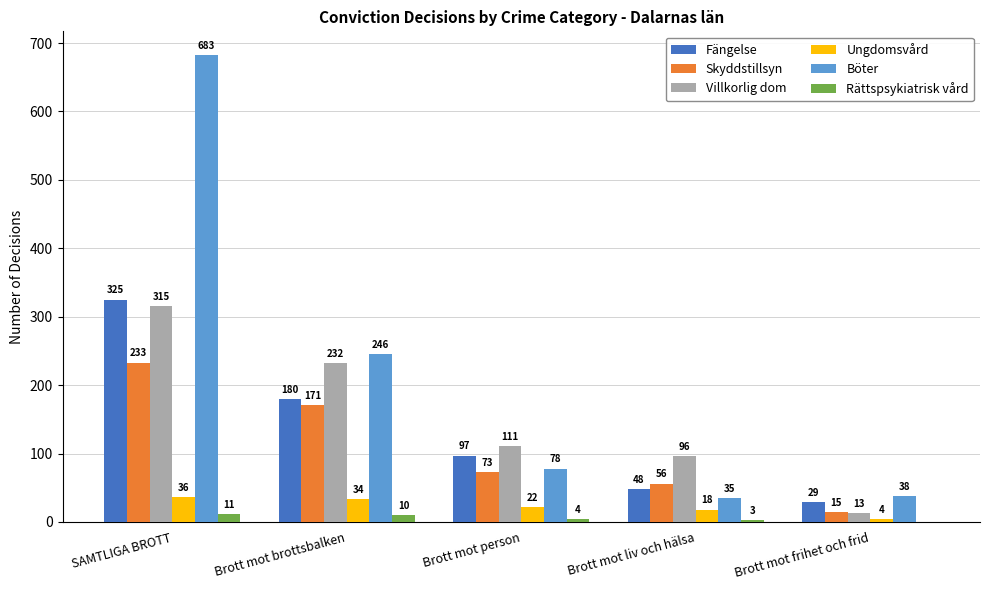

At which category does the chart reach its peak across all series?

SAMTLIGA BROTT